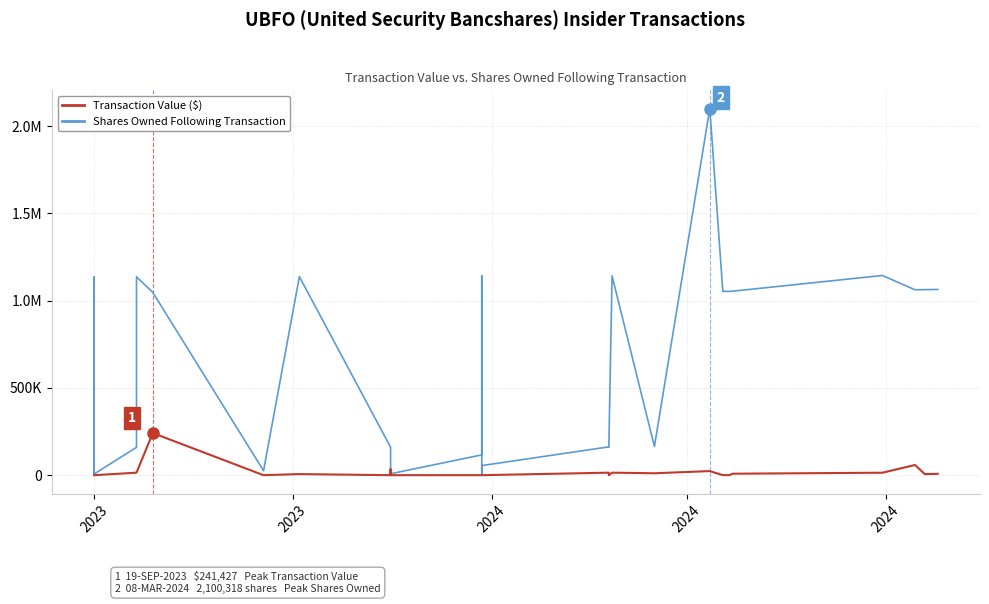

What is the difference between the maximum and minimum values in the Shares Owned Following Transaction series?

2097818